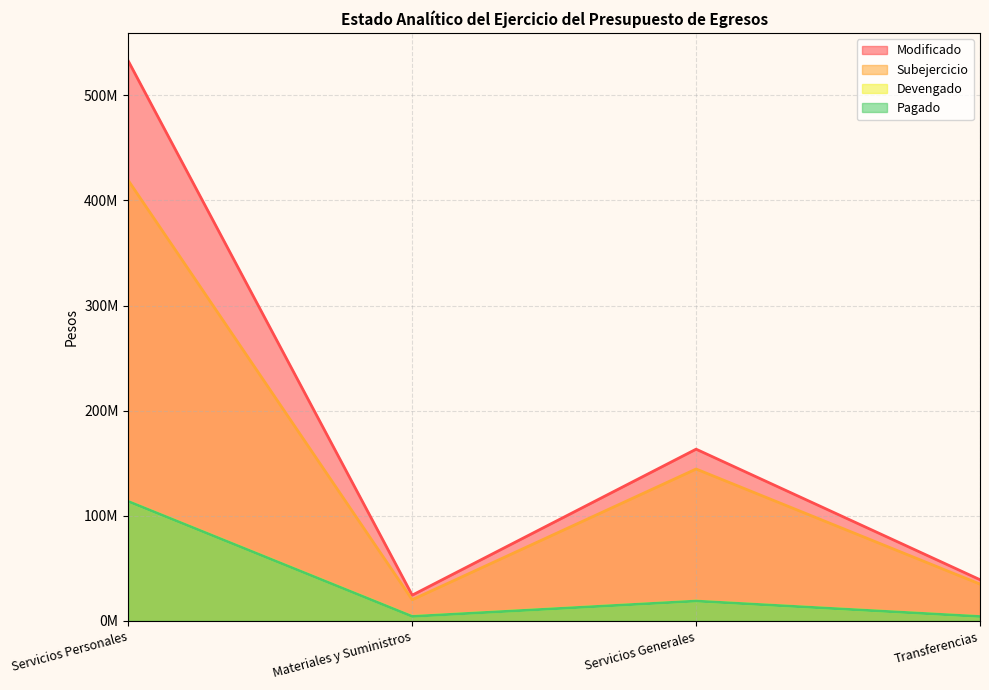

Which series has the widest spread of values?

Modificado